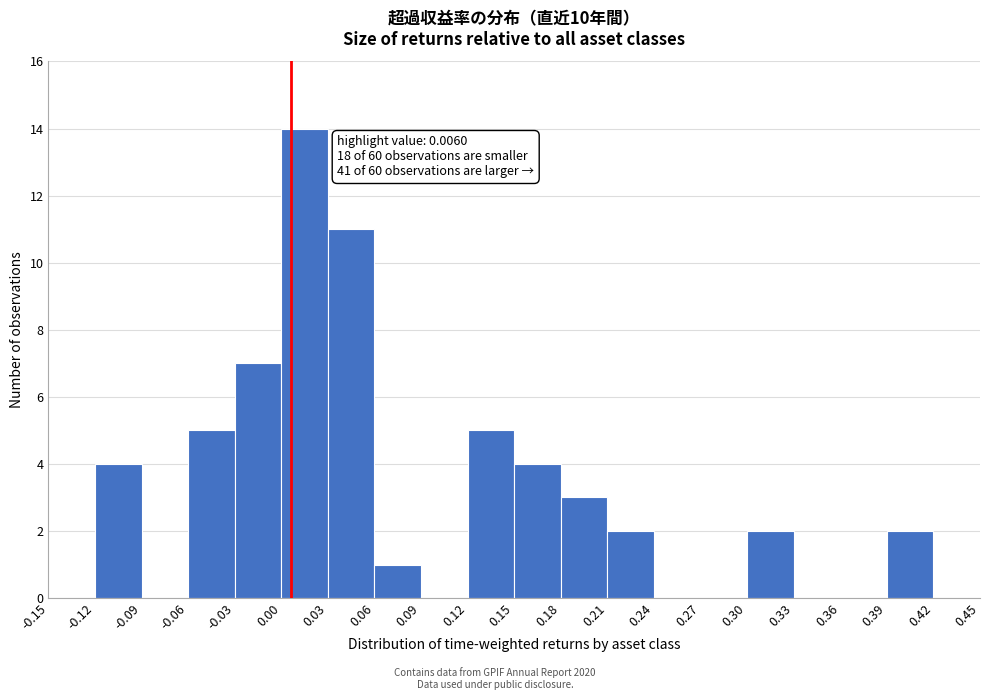

Over which range of the x-axis is the bar tallest?

0.00 to 0.03